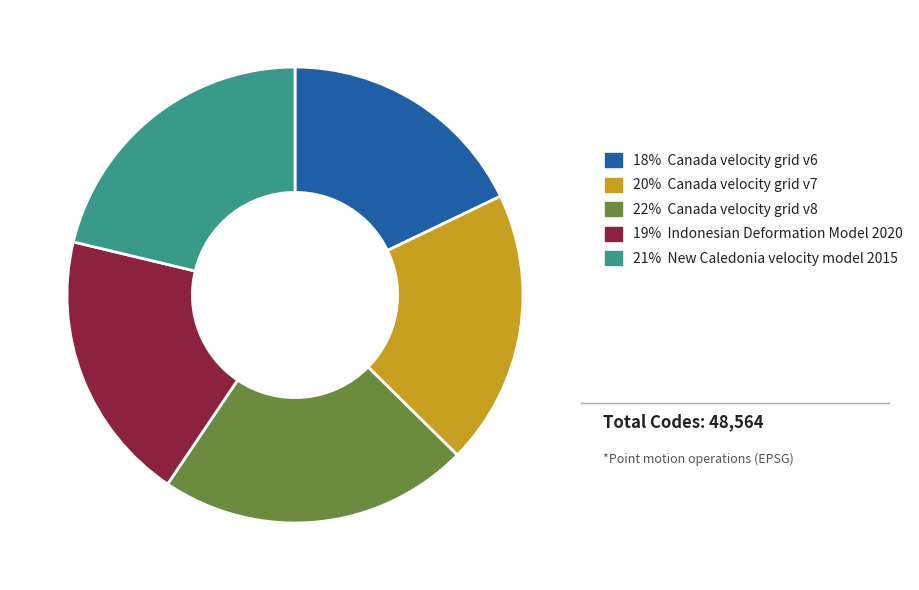

What is the largest slice in the pie chart?

22% Canada velocity grid v8